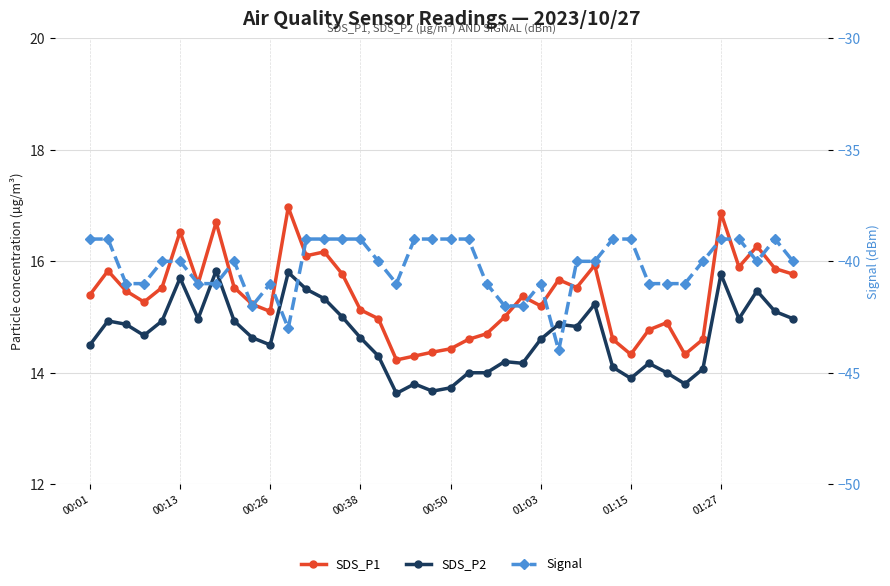

The value of Signal at 38 is -54.8. True or false?

False